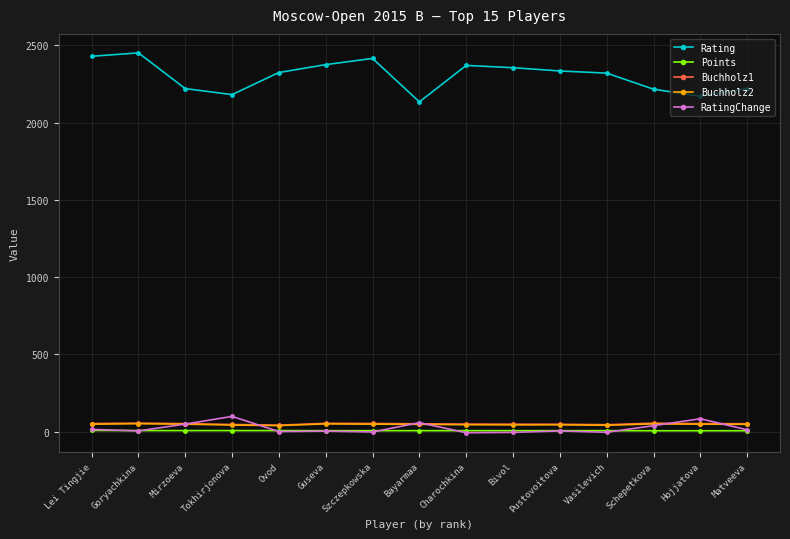

At which category does the chart reach its peak across all series?

Goryachkina